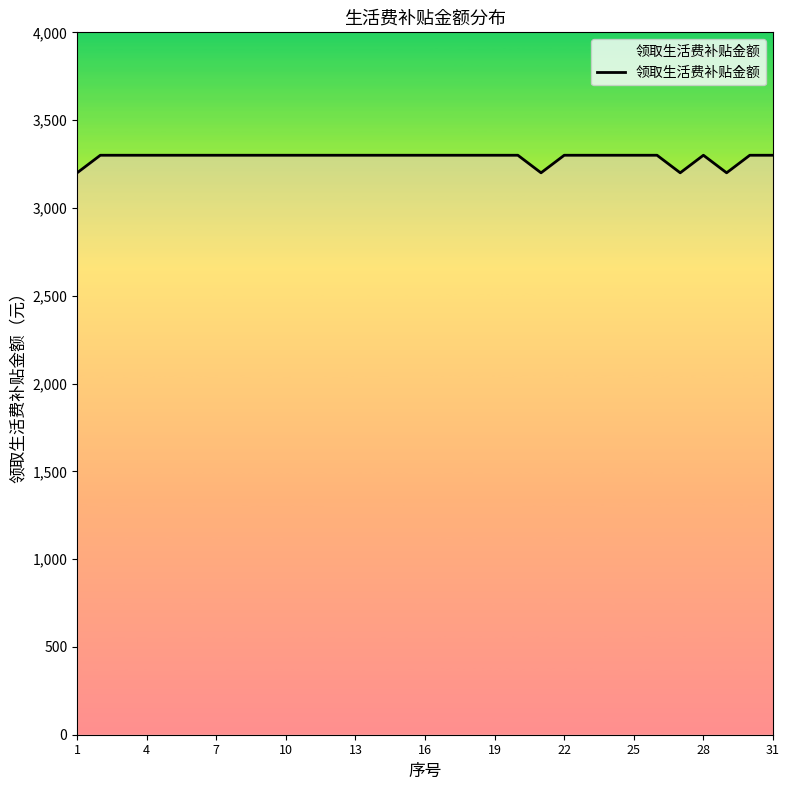

What is the greatest value displayed?

3300